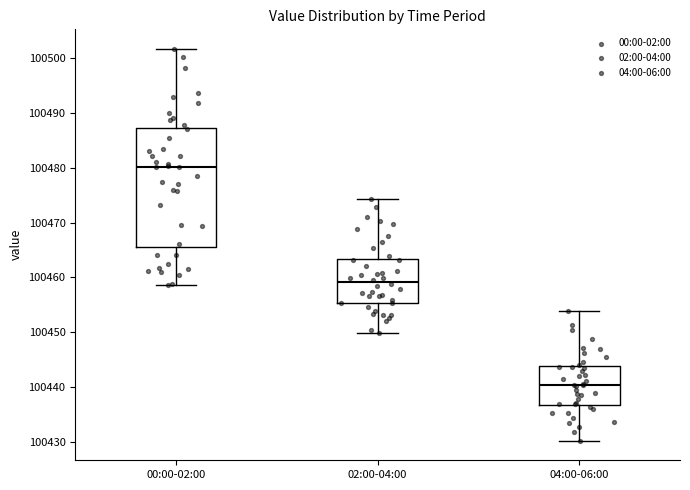

Reading left to right, read every box against the y-axis: the position of its median line, the range the box covers, and the ends of its whiskers. The values are not printed on the chart, so give them approximately, as read against the axis.

00:00-02:00: median 100480, box 100466 to 100487, whiskers 100459 to 100502
02:00-04:00: median 100459, box 100455 to 100463, whiskers 100450 to 100474
04:00-06:00: median 100440, box 100437 to 100444, whiskers 100430 to 100454